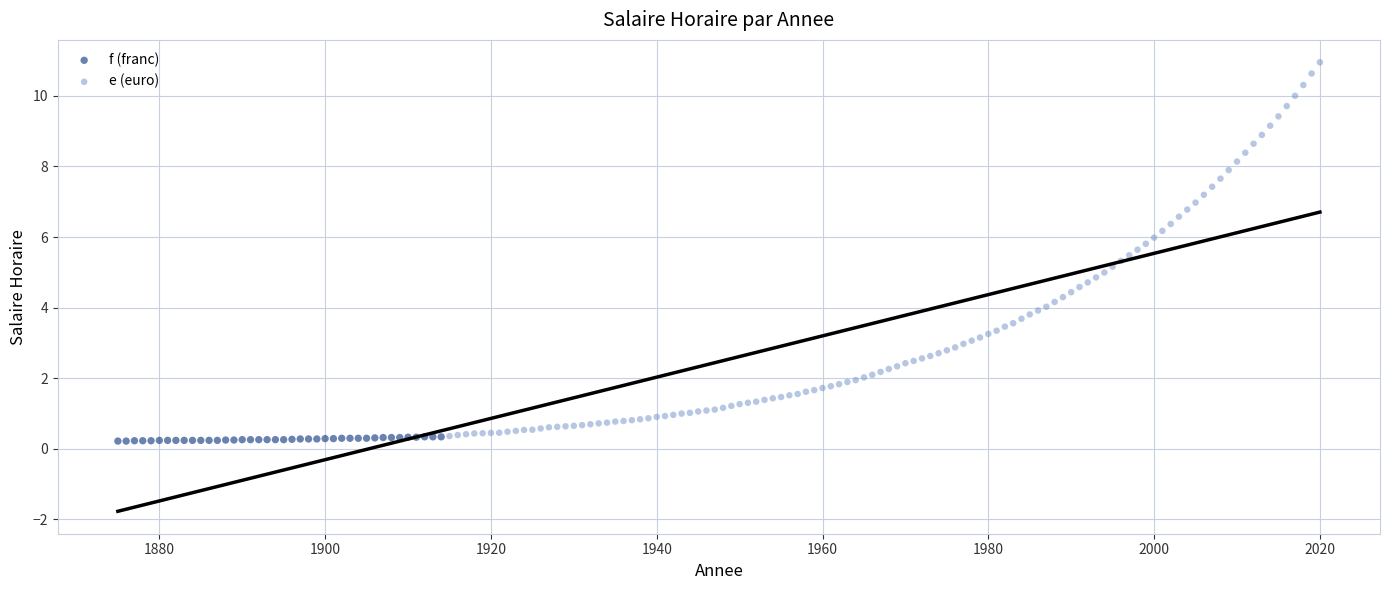

Which series reaches the maximum Y coordinate?

e (euro)